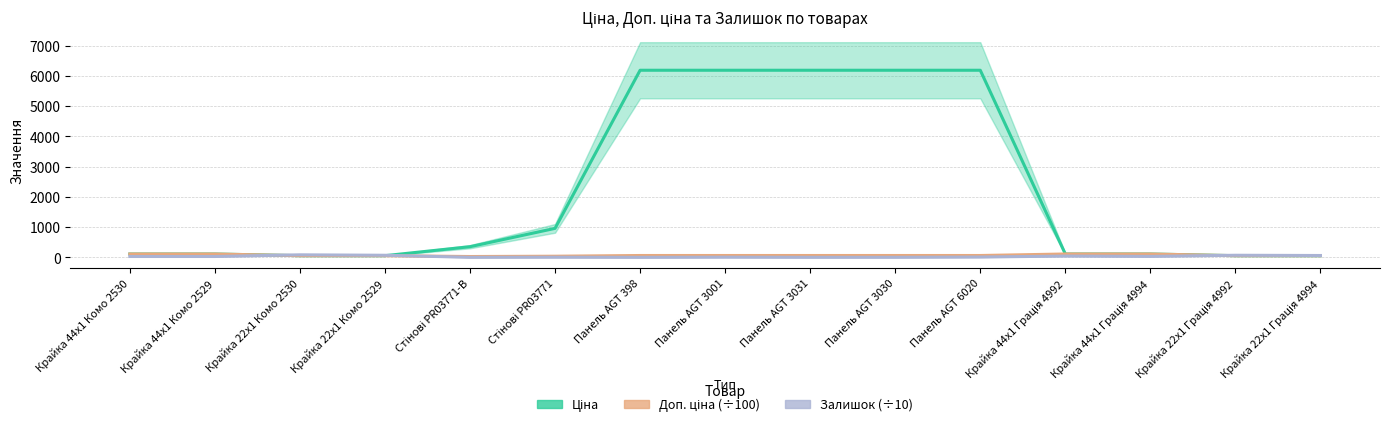

What is the difference between the maximum and minimum values in the Ціна series?

6126.7